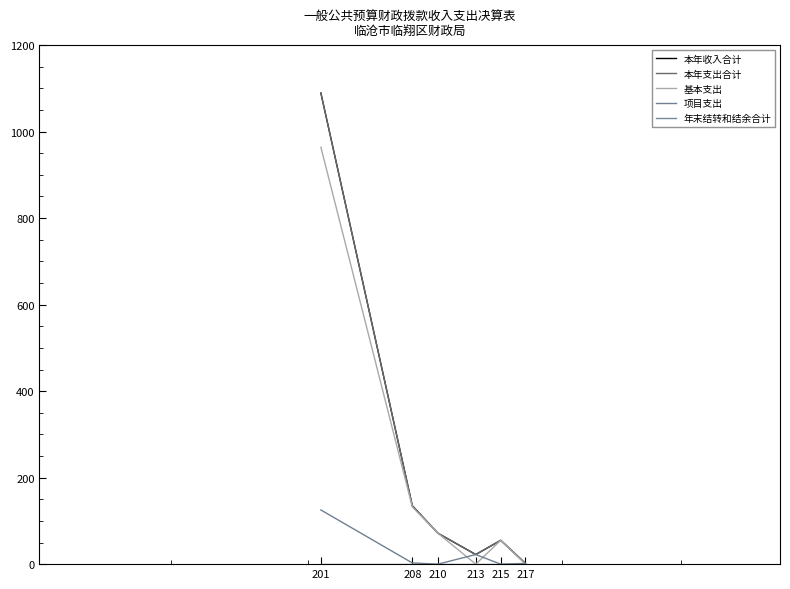

Reading left to right, transcribe all the data shown in this chart.

本年收入合计: 201=1089.1	208=135.0	210=71.5	213=22.2	215=55.0	217=1.7
本年支出合计: 201=1089.1	208=135.0	210=71.5	213=22.2	215=55.0	217=1.7
基本支出: 201=963.9	208=132.2	210=71.5	213=0.0	215=55.0	217=0.0
项目支出: 201=125.2	208=2.8	210=0.0	213=22.2	215=0.0	217=1.7
年末结转和结余合计: 201=0.0	208=0.0	210=0.0	213=0.0	215=0.0	217=0.0